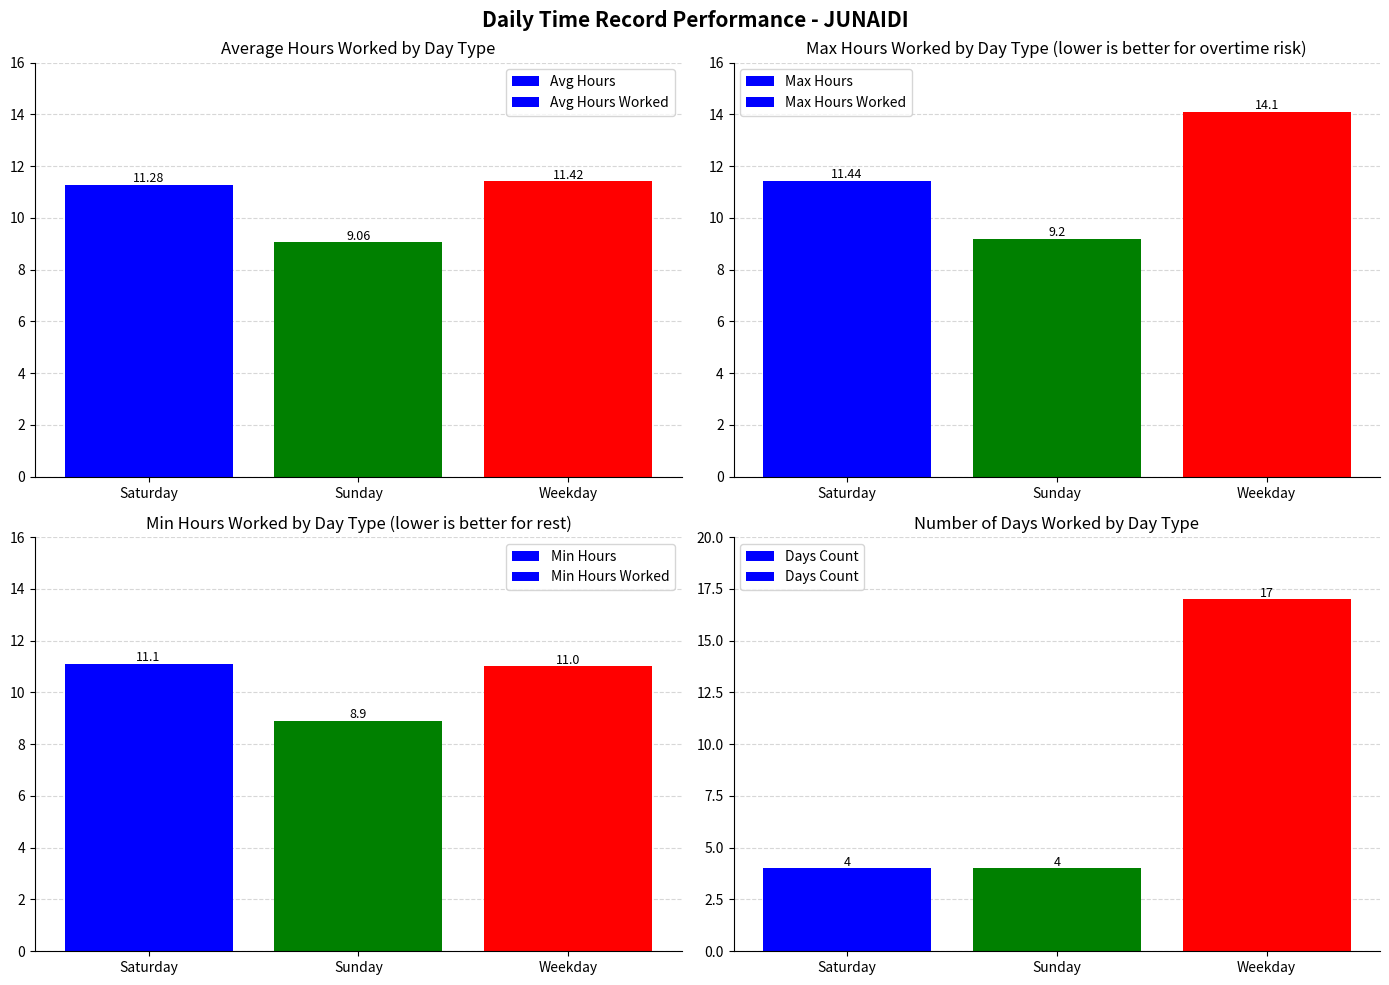

Does the chart contain any negative values?

No